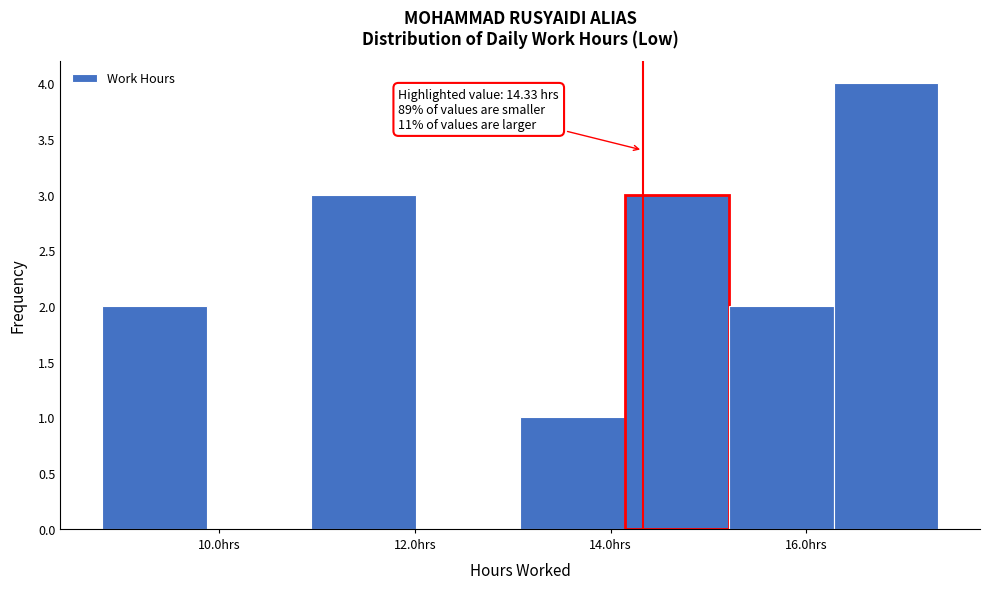

Which range on the x-axis has the tallest bar?

16.2 to 17.4